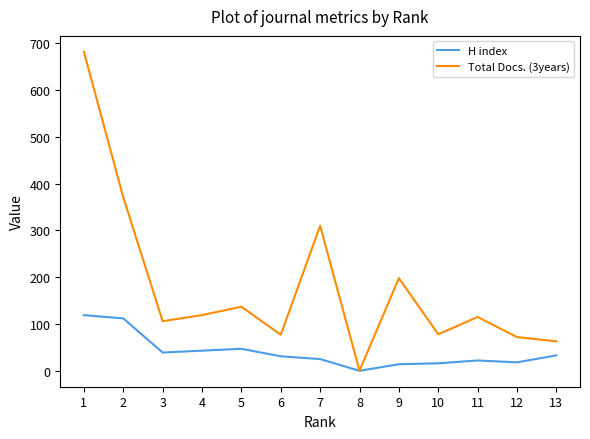

Which series has the largest range (max minus min)?

Total Docs. (3years)